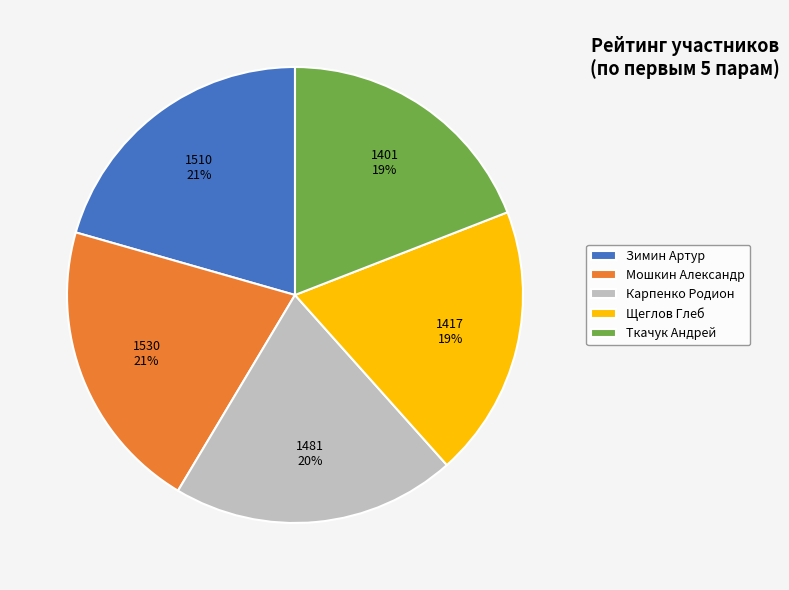

Is the sum of Ткачук Андрей and Зимин Артур greater than half?

No